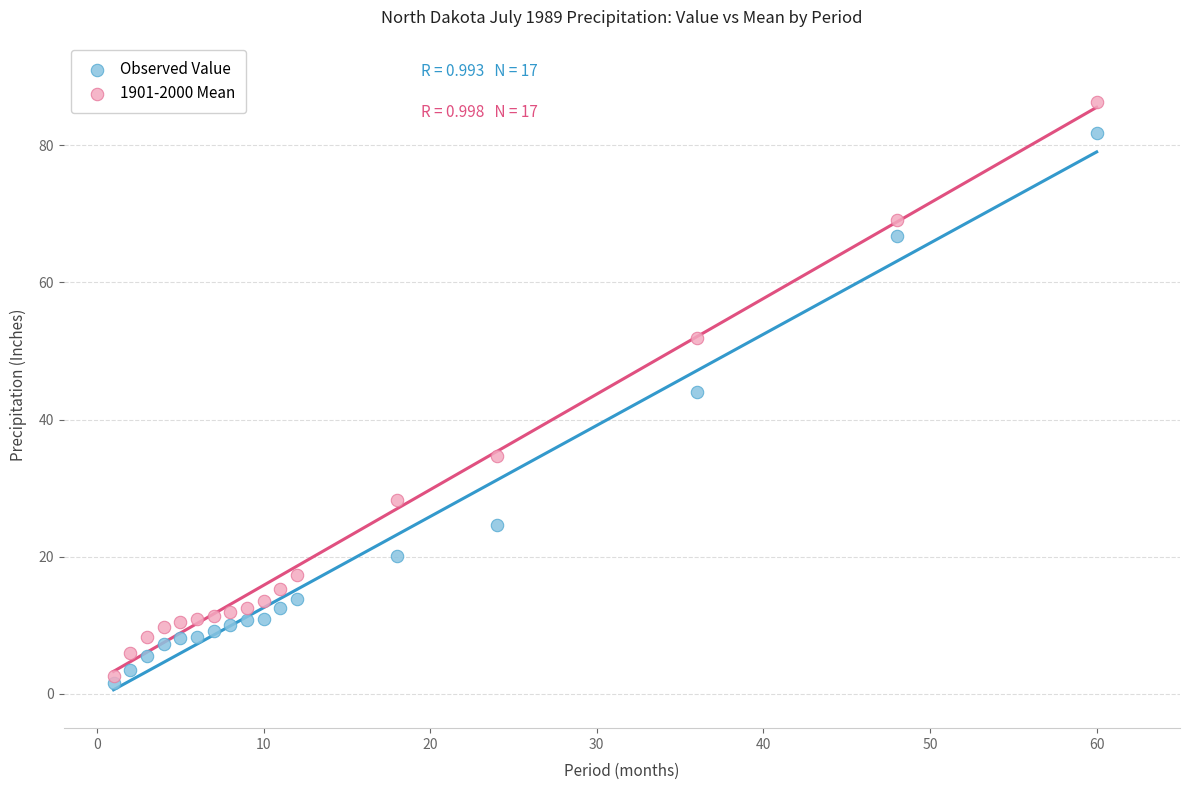

Which series has the largest Y range (max minus min)?

1901-2000 Mean